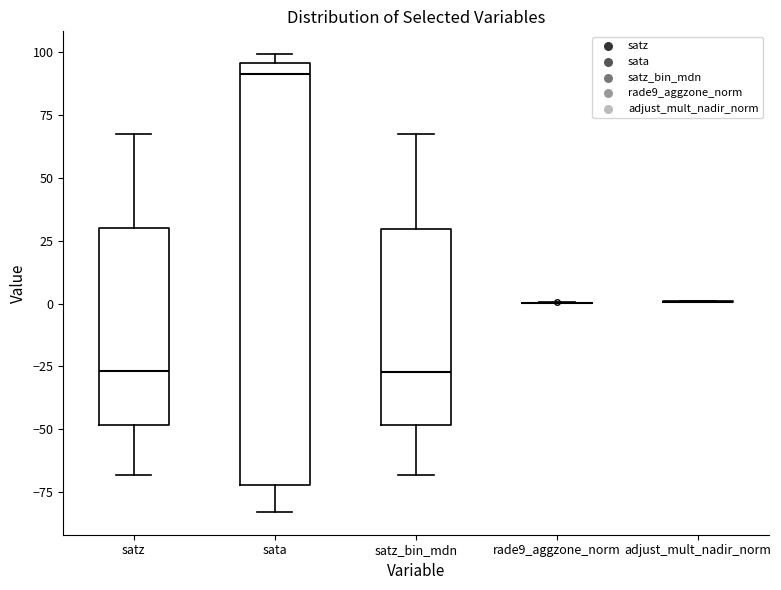

Where does the median line of the box for sata sit on the y-axis? The values are not printed on the chart, so give them approximately, as read against the axis.

90